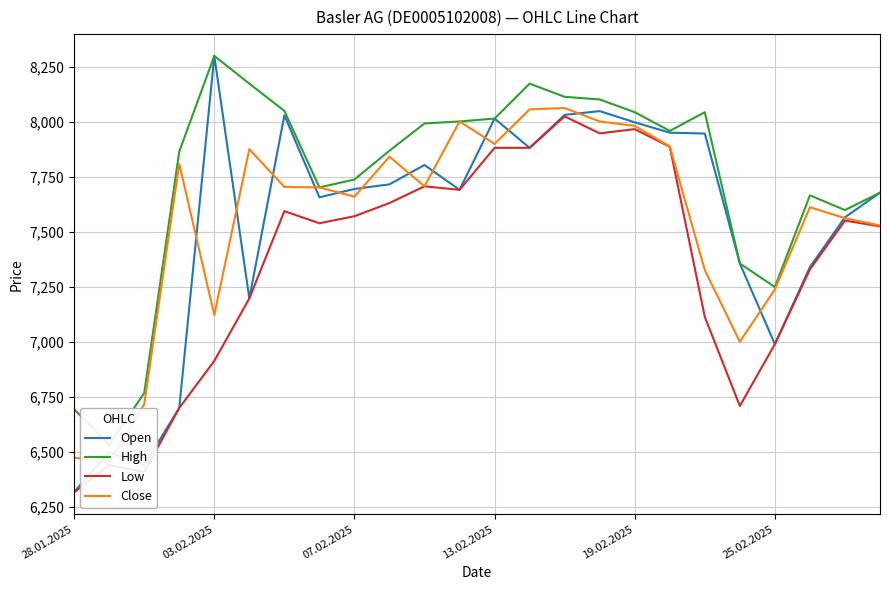

True or false: Close and High intersect in this chart.

False